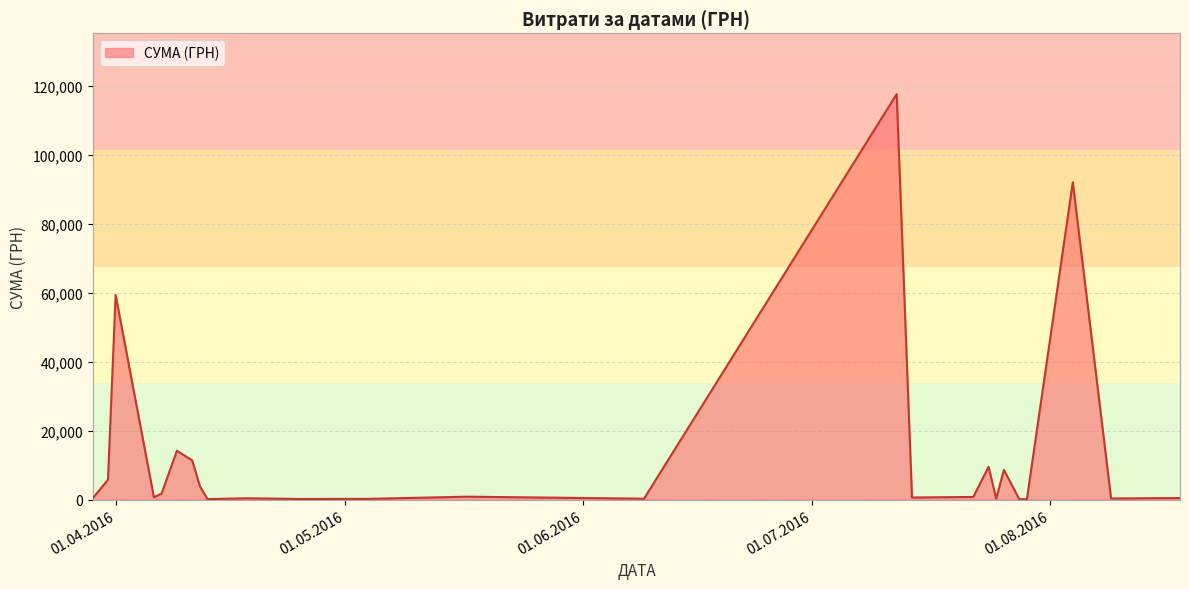

What is the difference between the maximum and minimum values?

117471.0